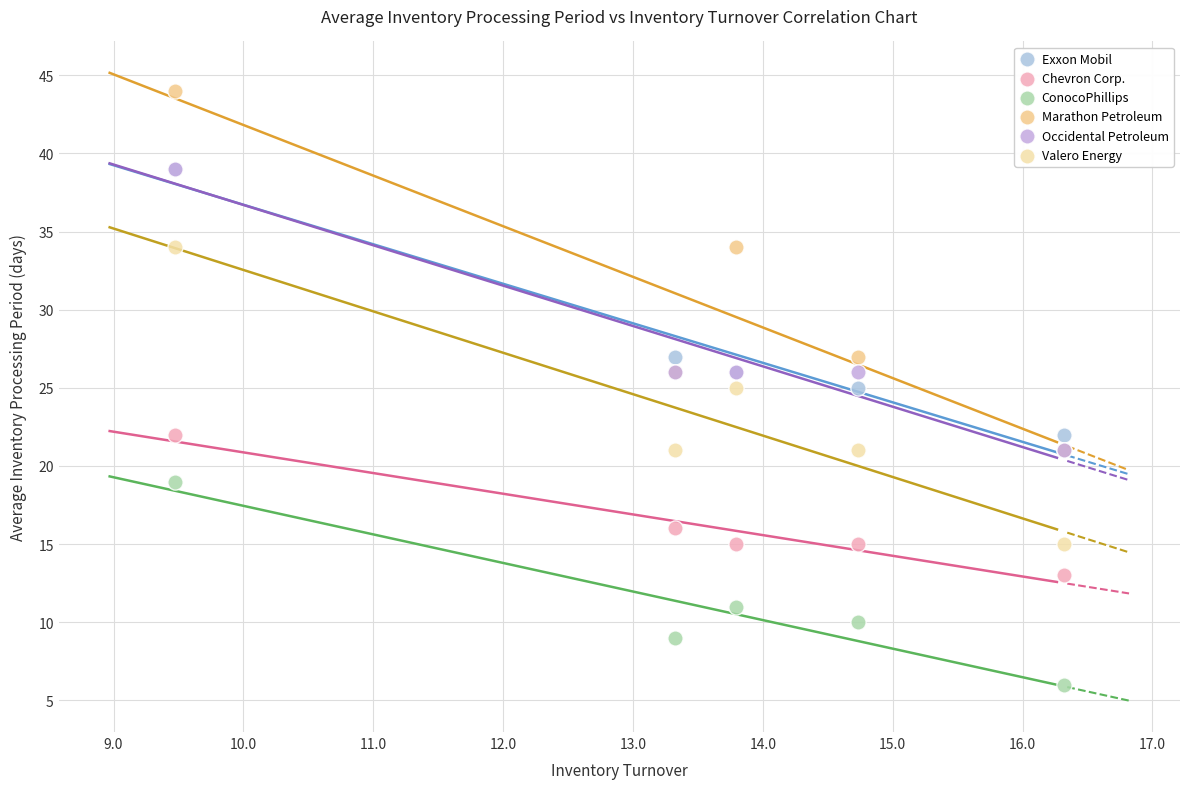

Which series has the largest Y range (max minus min)?

Marathon Petroleum